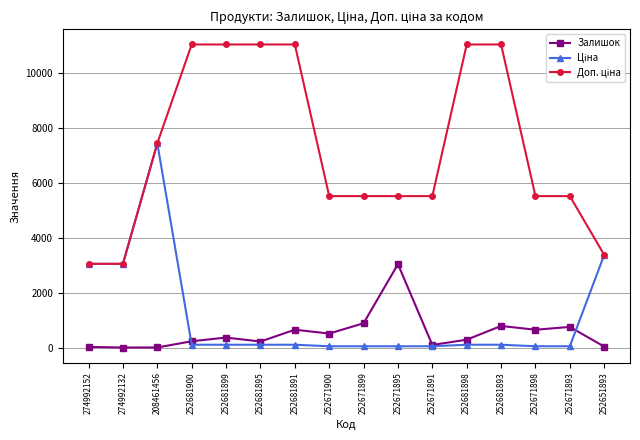

The Залишок series shows 31.0 at 274992152. True or false?

True